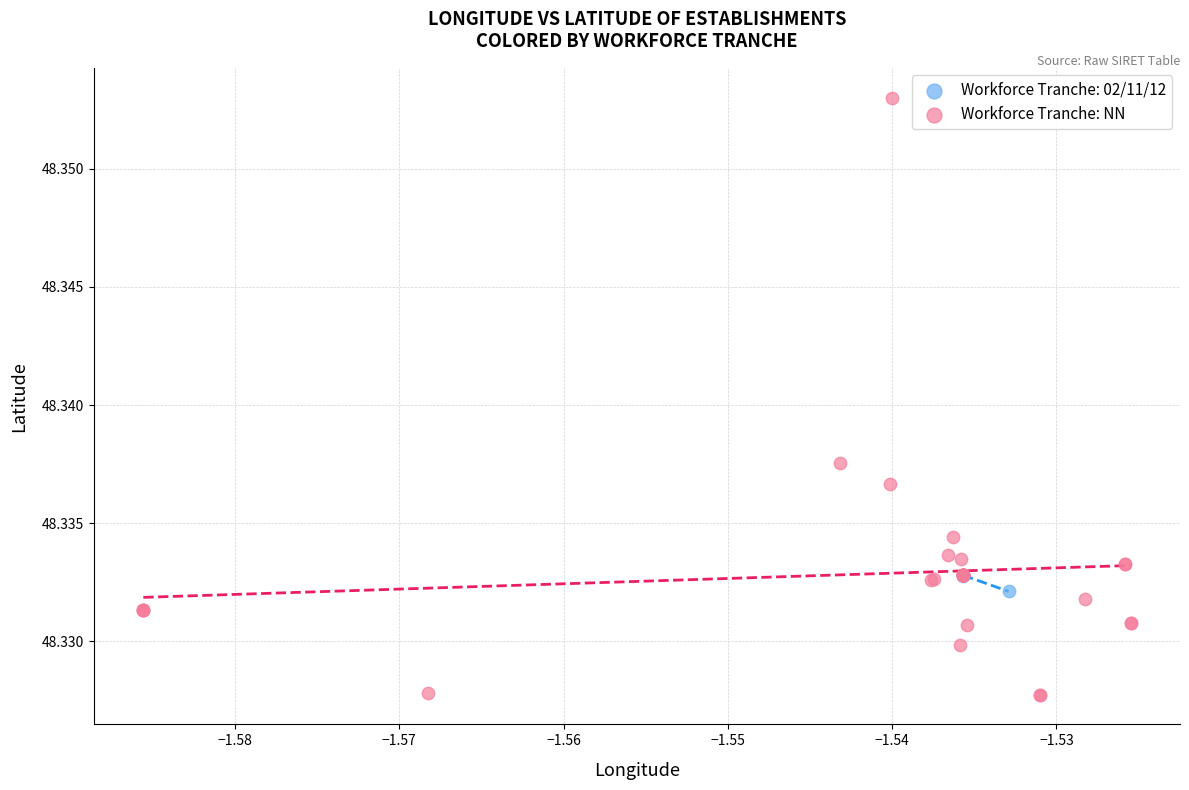

Which series contains the highest Y value?

Workforce Tranche: NN